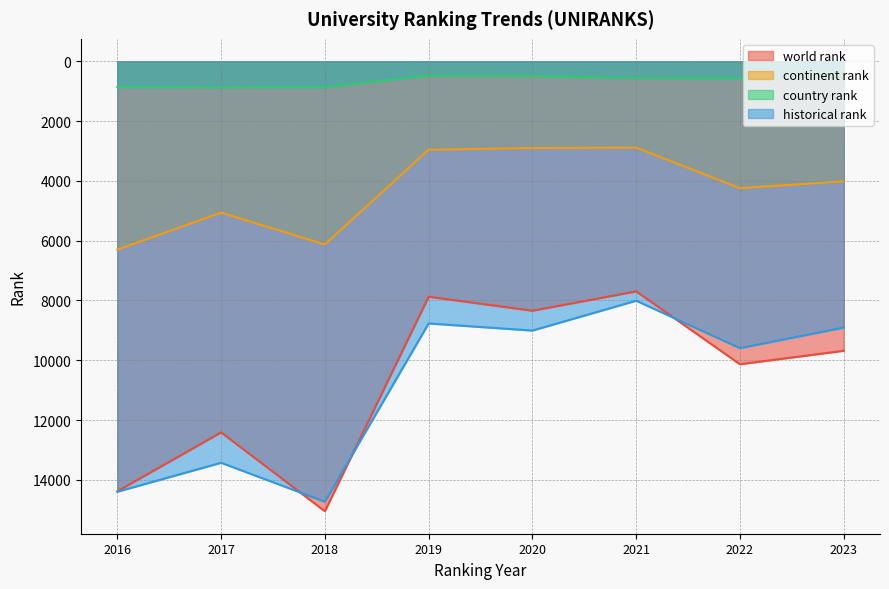

Is the value of continent rank at 2022 greater than the value of historical rank at 2017?

No